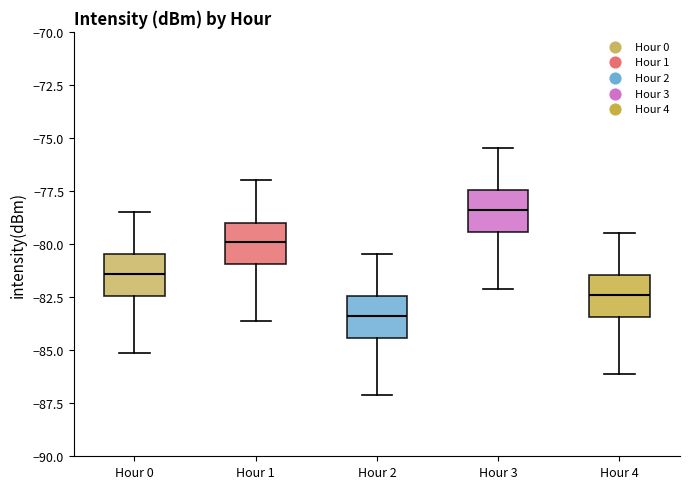

Which box has the highest median line?

Hour 3